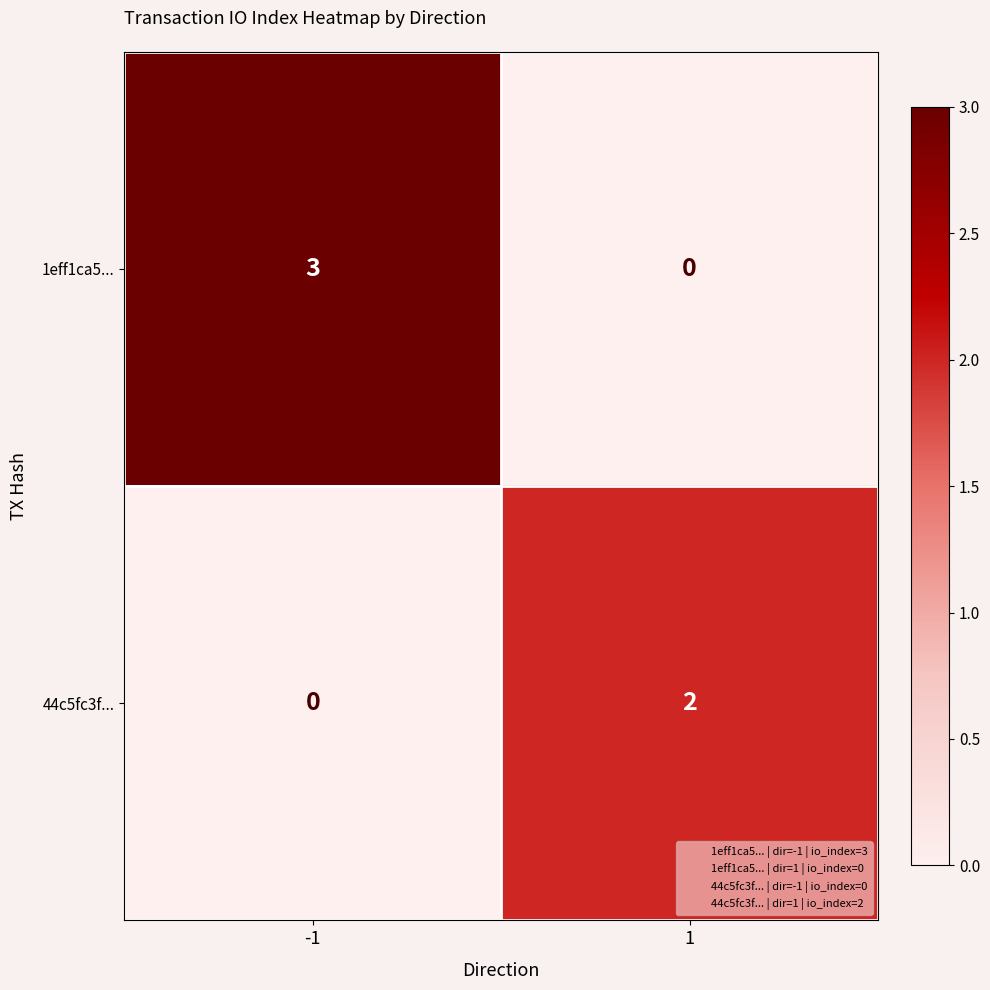

What value does the 1eff1ca5... series have at -1?

3